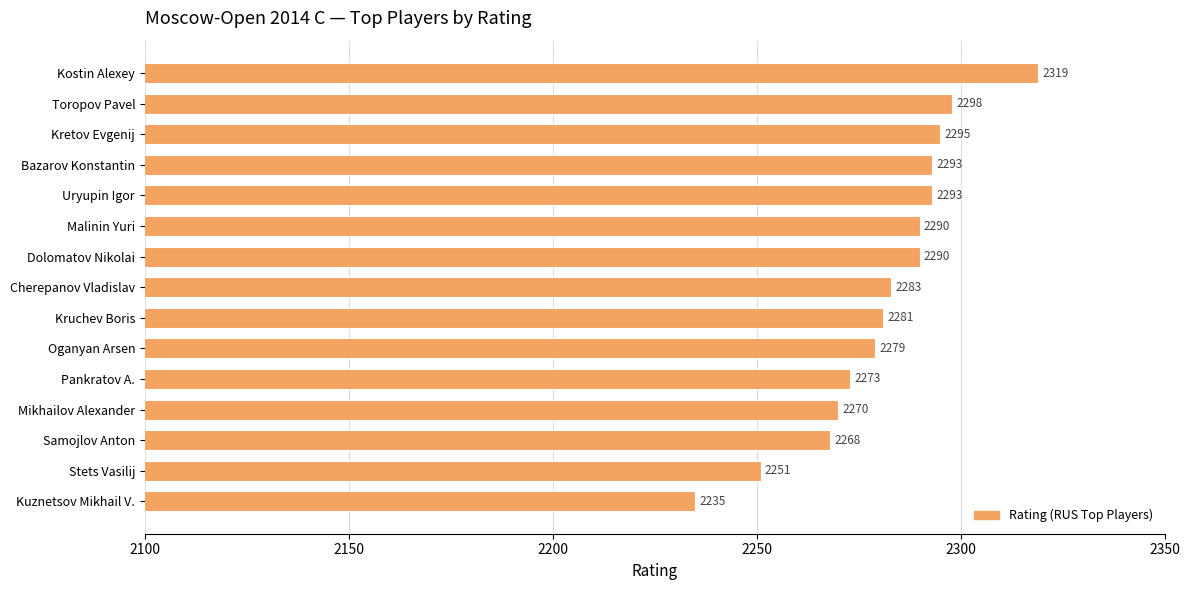

Reading top to bottom, extract all data points from this chart.

Kostin Alexey=2319	Toropov Pavel=2298	Kretov Evgenij=2295	Bazarov Konstantin=2293	Uryupin Igor=2293	Malinin Yuri=2290	Dolomatov Nikolai=2290	Cherepanov Vladislav=2283	Kruchev Boris=2281	Oganyan Arsen=2279	Pankratov A.=2273	Mikhailov Alexander=2270	Samojlov Anton=2268	Stets Vasilij=2251	Kuznetsov Mikhail V.=2235